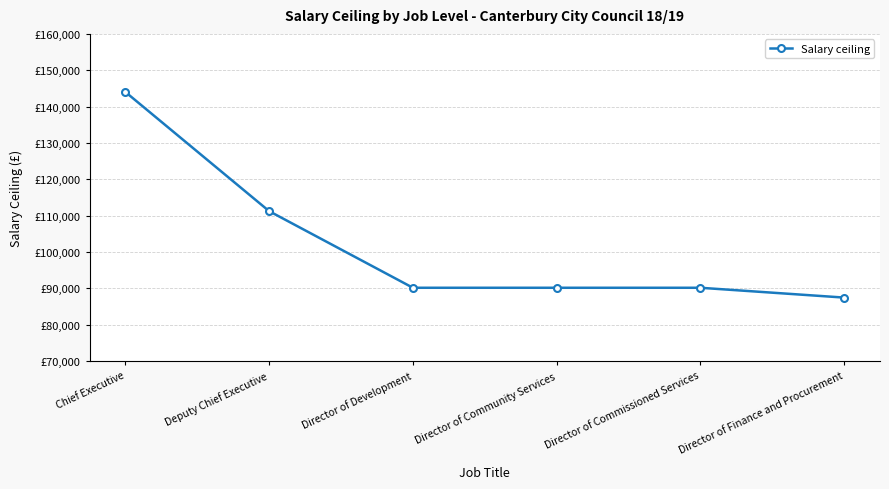

At which label does the data first exceed 90147?

Chief Executive